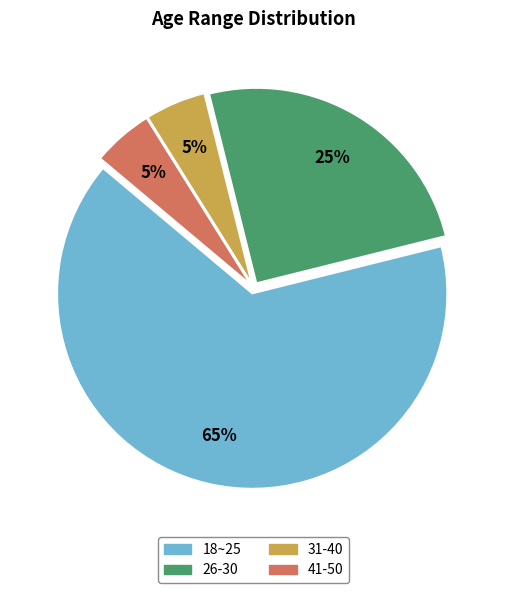

To the nearest percent, what portion does 26-30 represent?

25%